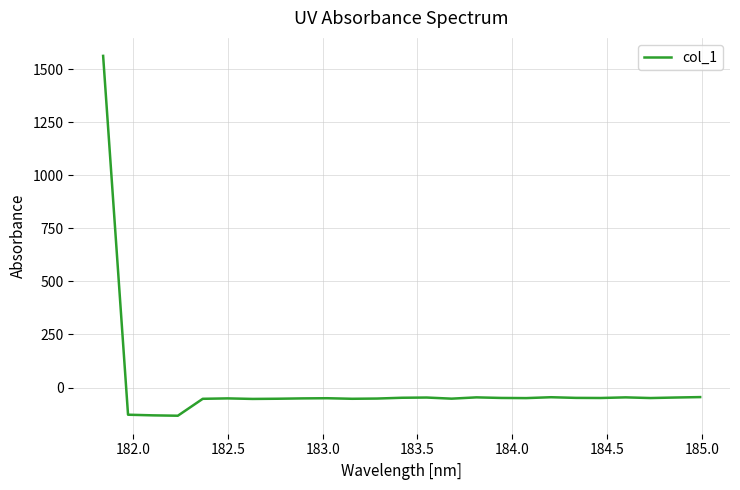

How many lines are shown in the chart?

1